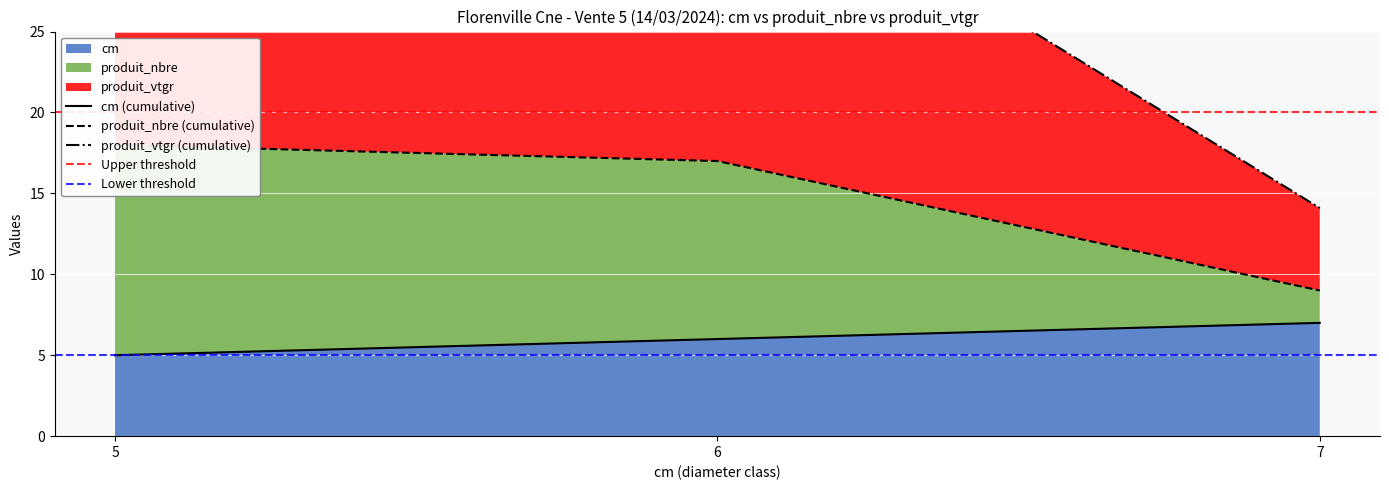

What is the value of the produit_nbre point at the 2nd from the left?

17.0